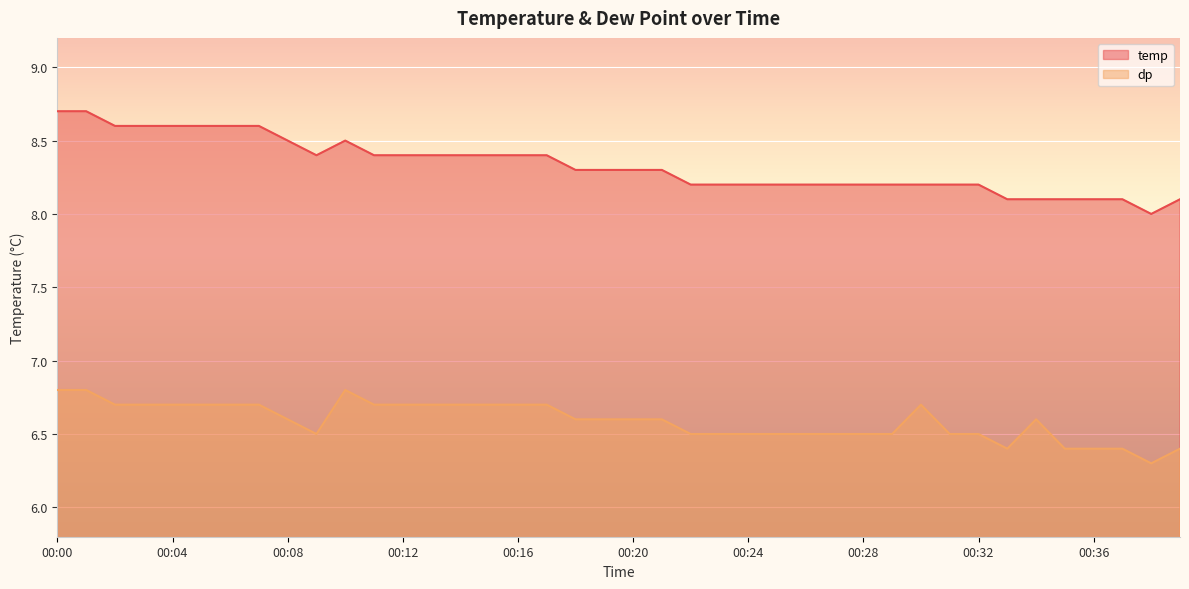

At 00:20, list the series in order from largest to smallest.

temp, dp